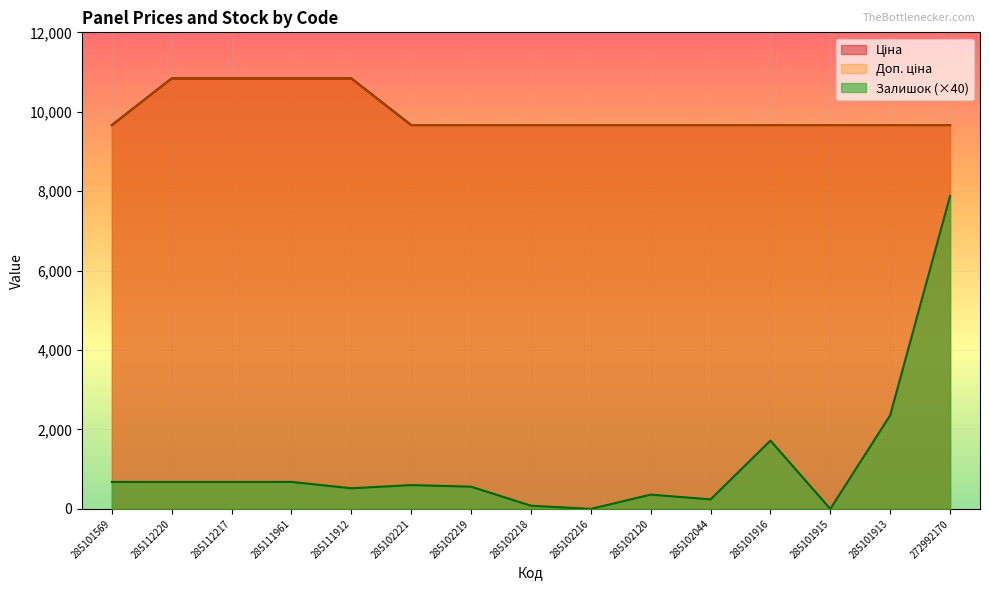

The Залишок series shows 1073.5 at 285112220. True or false?

False